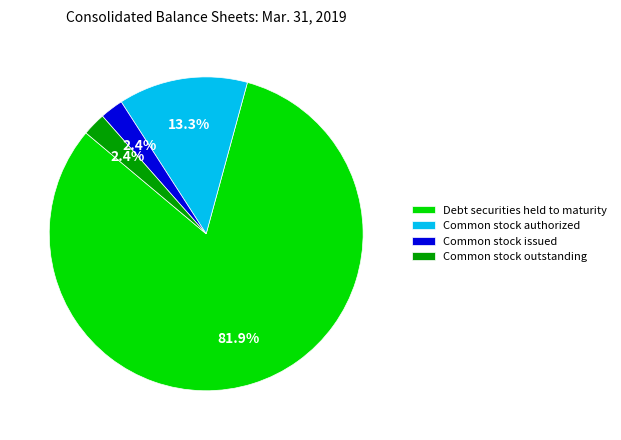

The Common stock issued slice represents 17% of the pie. True or false?

False